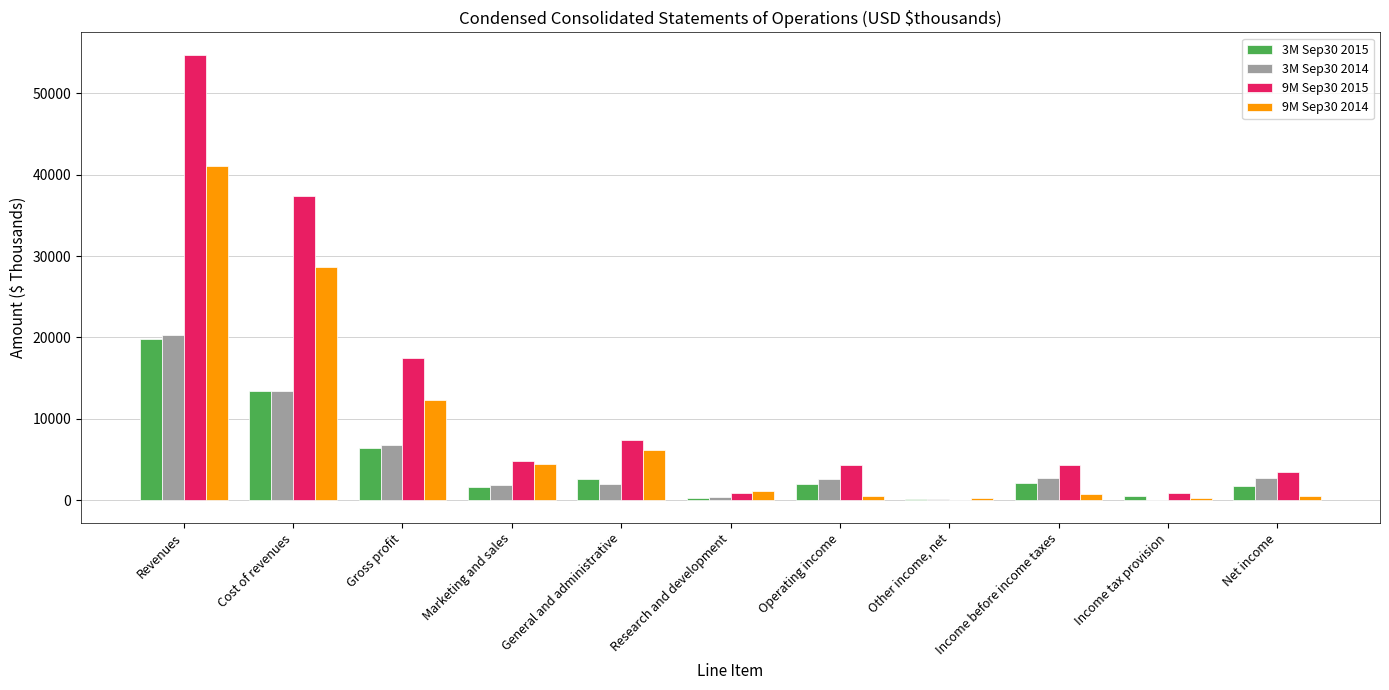

Which series has the largest total across all categories?

9M Sep30 2015